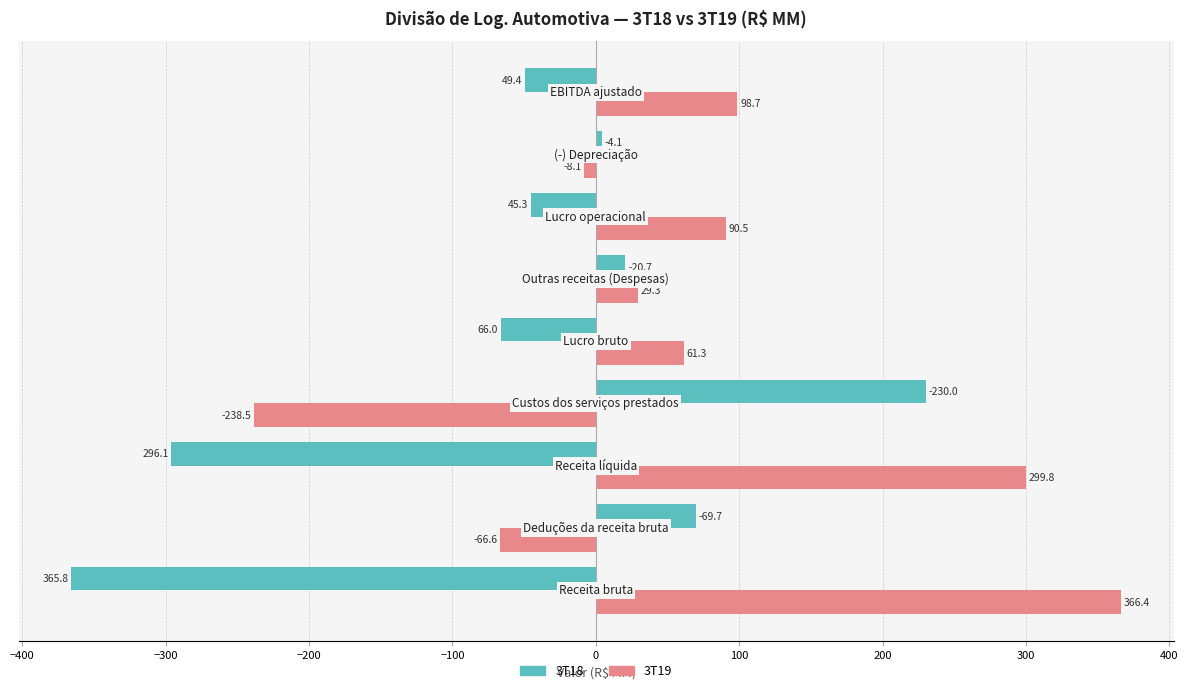

What is the lowest value of the 3T18 series?

-365.8